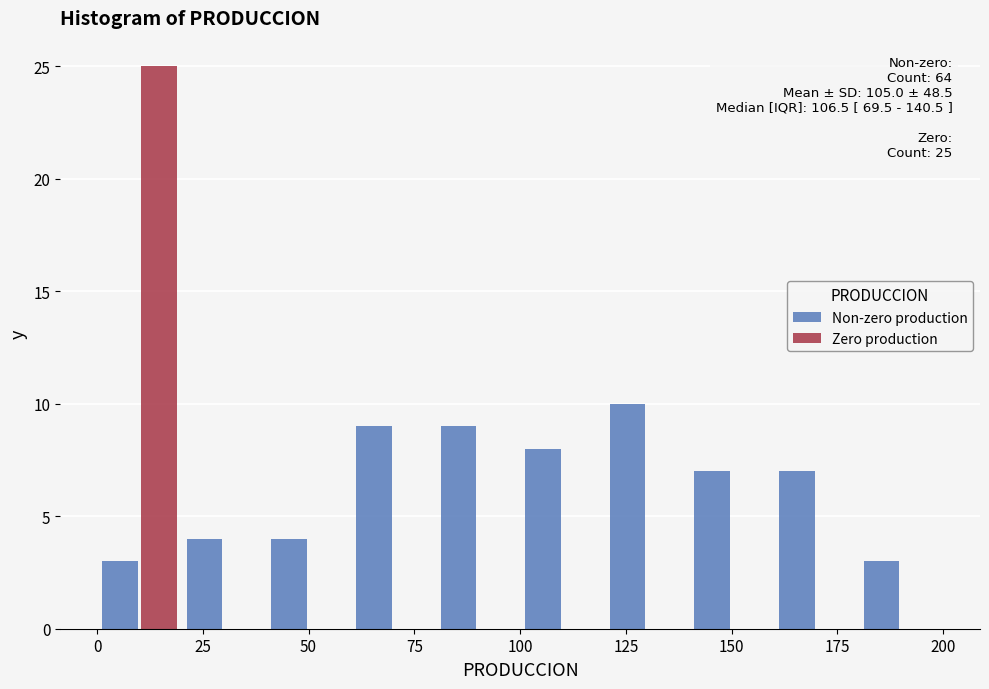

In the Zero production series, which range on the x-axis has the tallest bar?

0 to 20